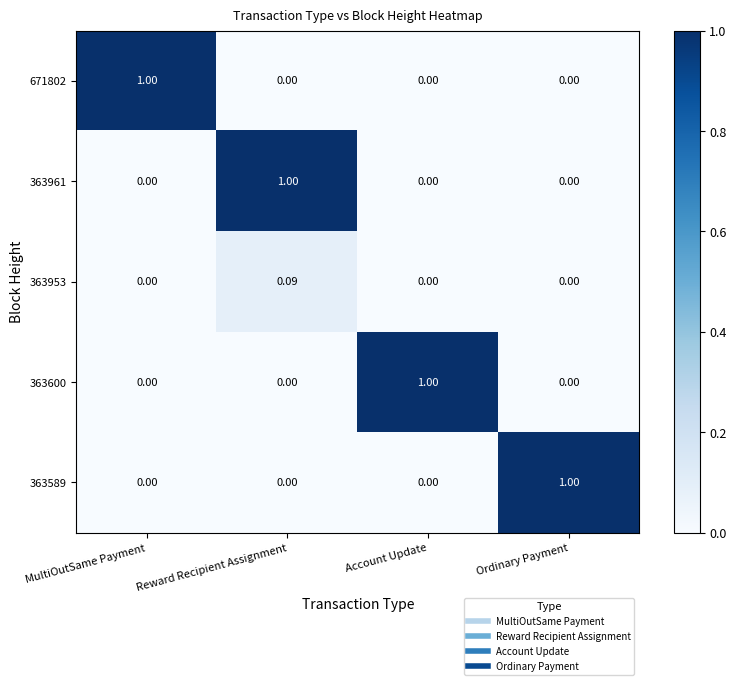

At which category is the sum across all series the highest?

Reward Recipient Assignment